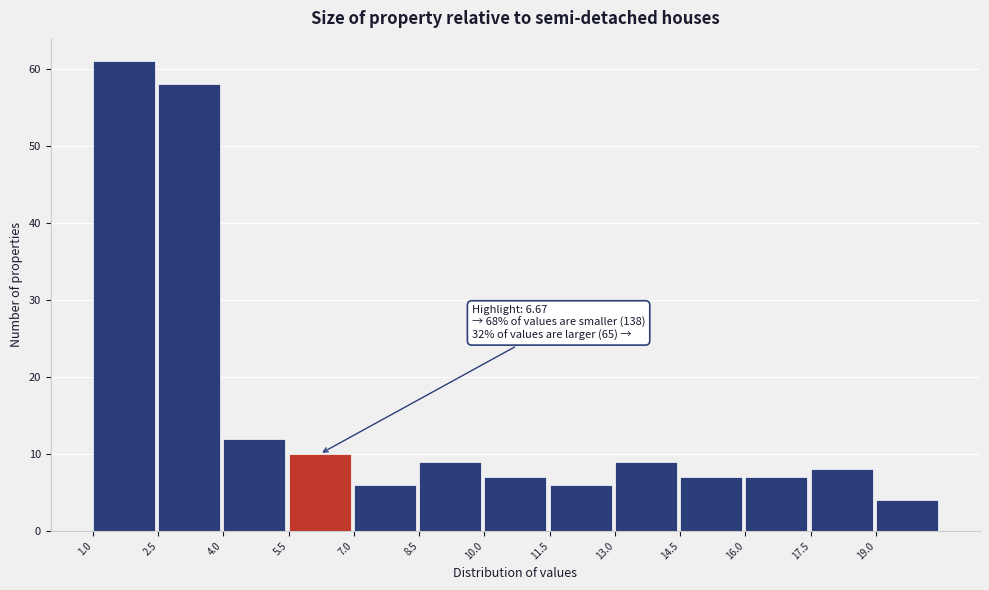

Over which range of the x-axis is the bar tallest?

1.0 to 2.5